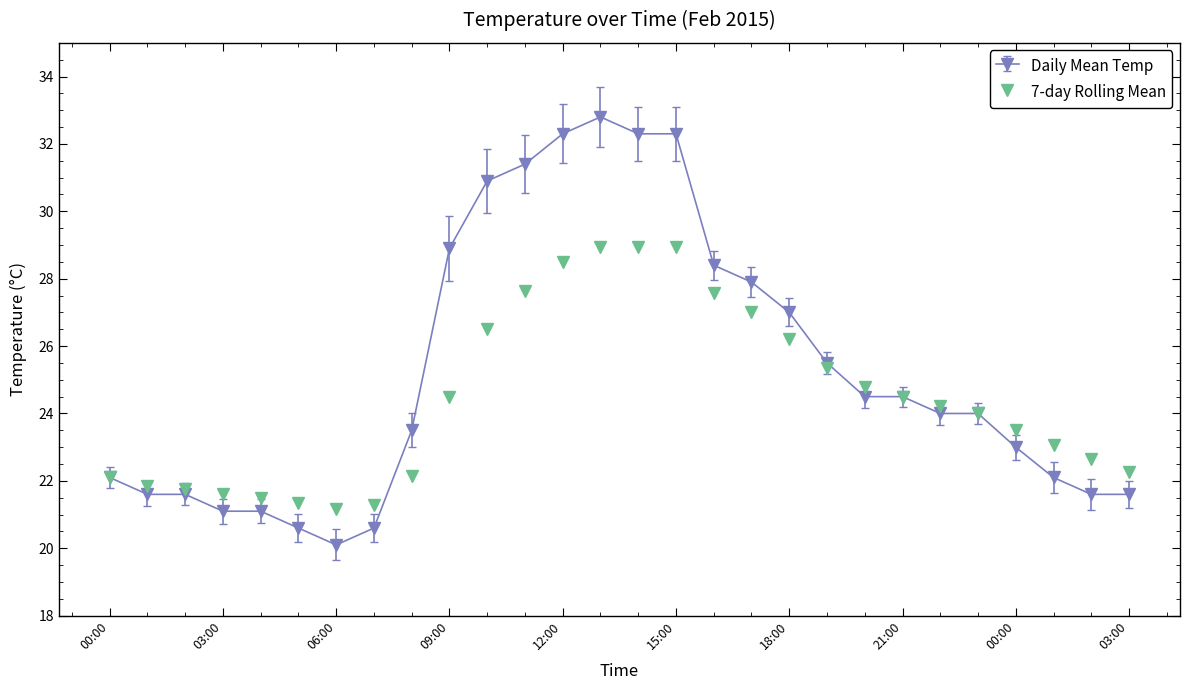

Rank the series by their maximum value, from lowest to highest.

7-day Rolling Mean, Daily Mean Temp